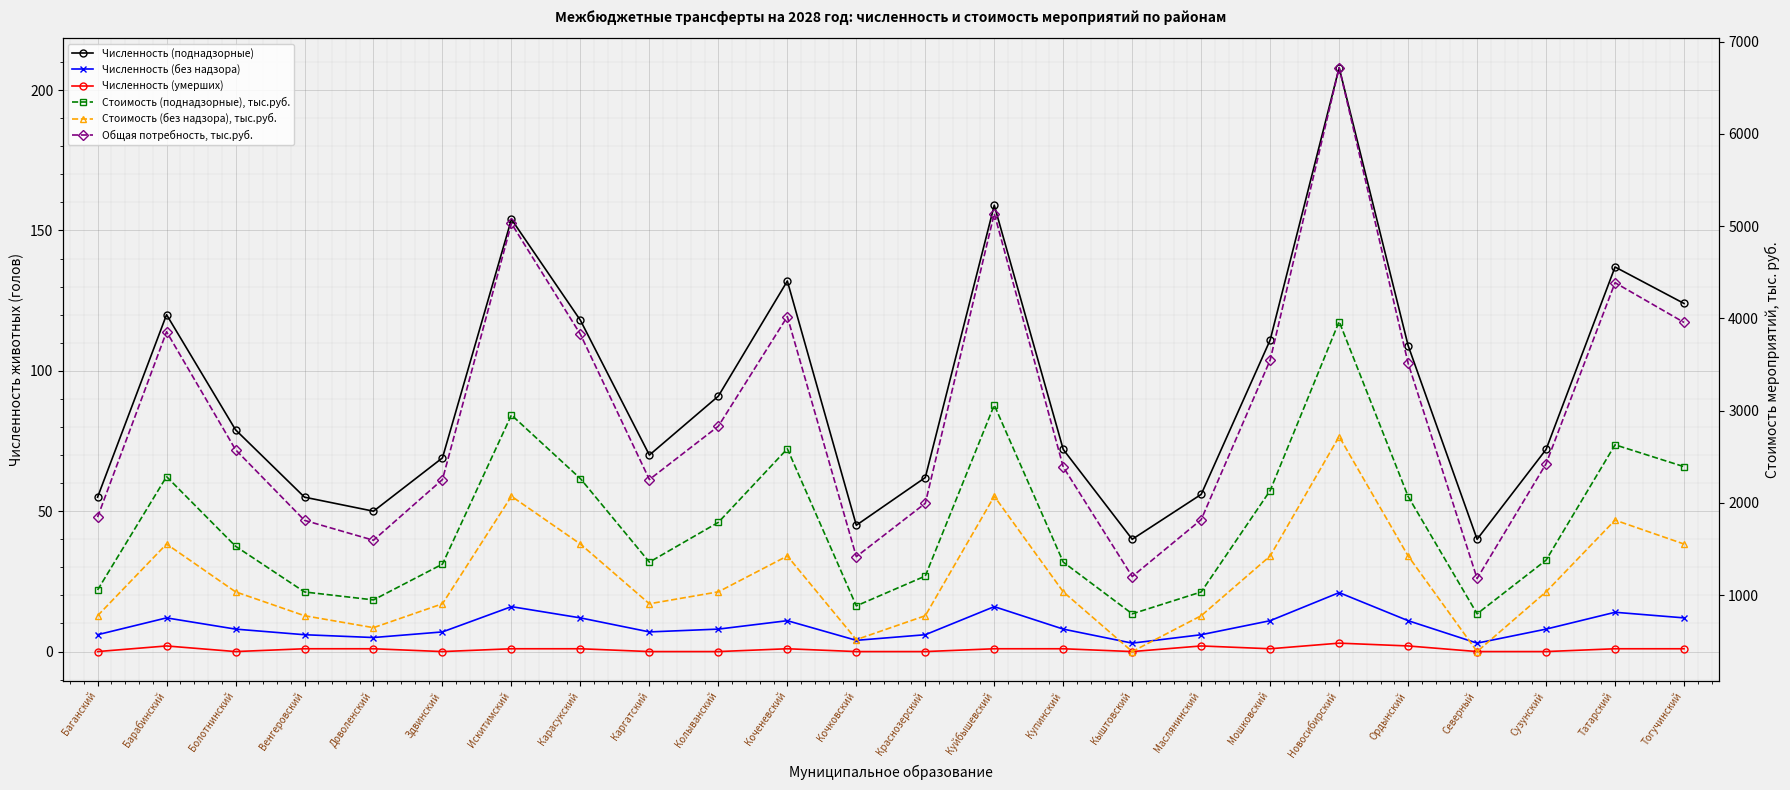

What is the average value of the Численность (без надзора) series?

9.2